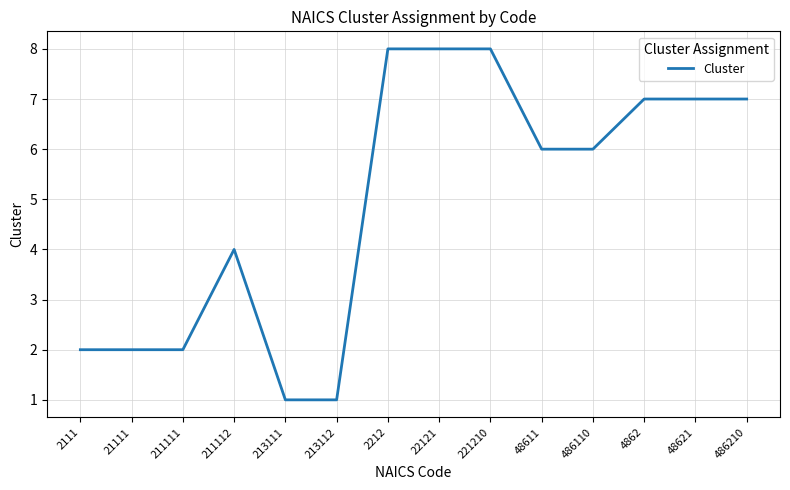

What position from the left is 221210?

9